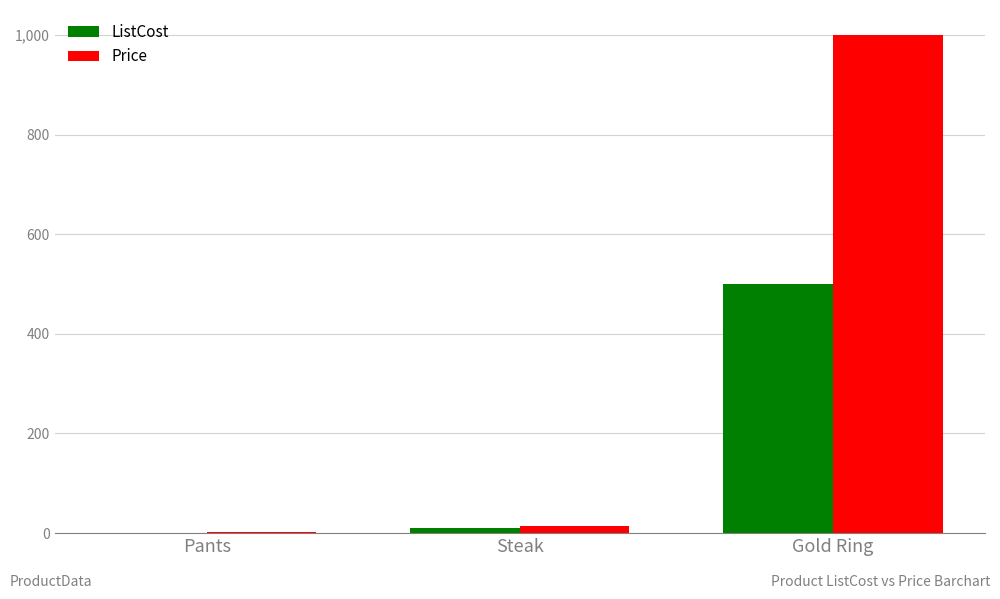

At which category does the chart reach its peak across all series?

Gold Ring